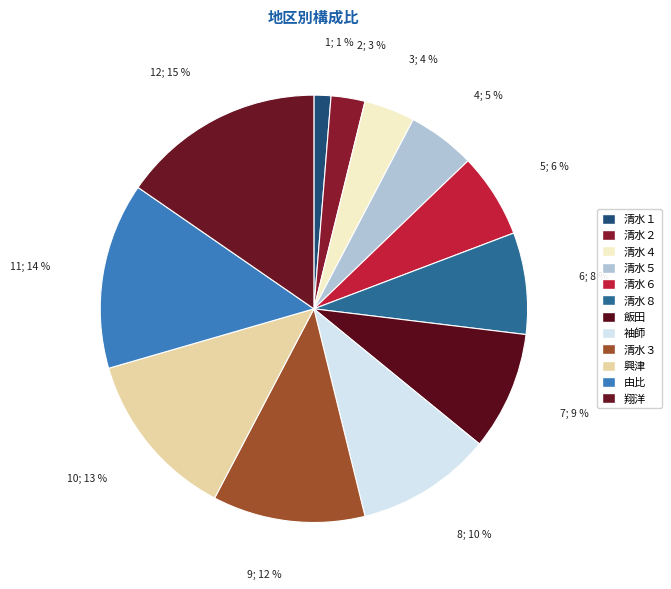

Rank the categories by value from highest to lowest.

翔洋, 由比, 興津, 清水３, 袖師, 飯田, 清水８, 清水６, 清水５, 清水４, 清水２, 清水１